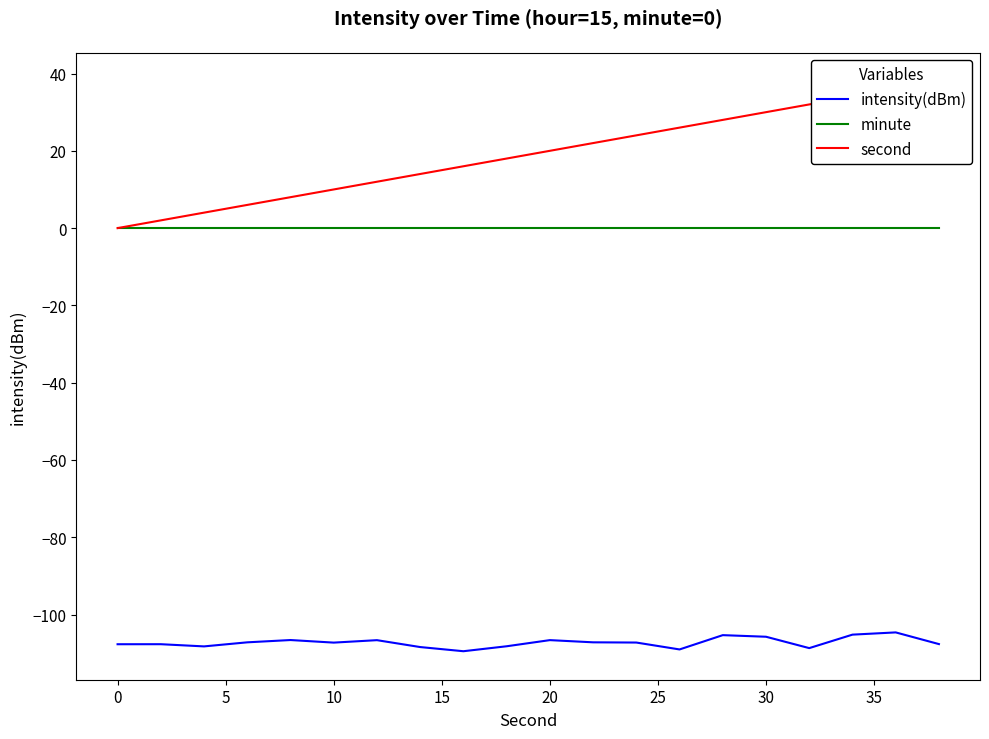

How many series are shown in this chart?

3